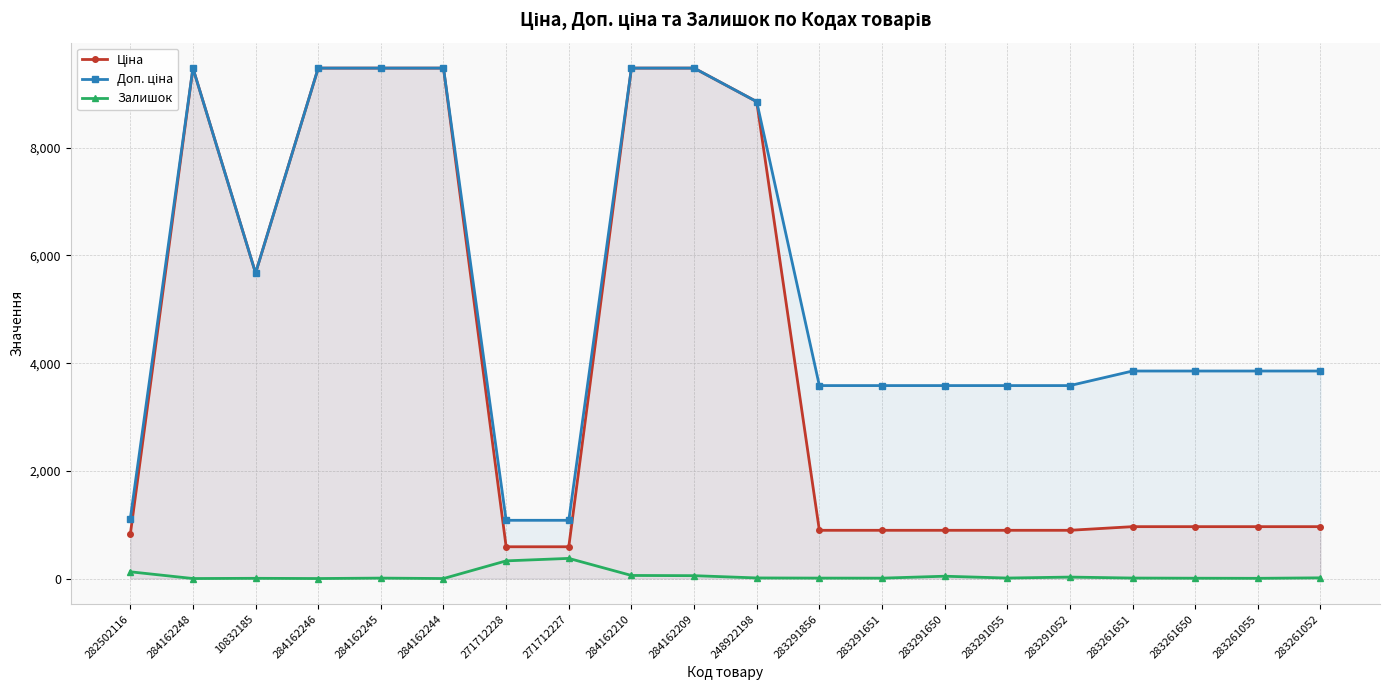

What is the label of the 15th point from the left?

283291055